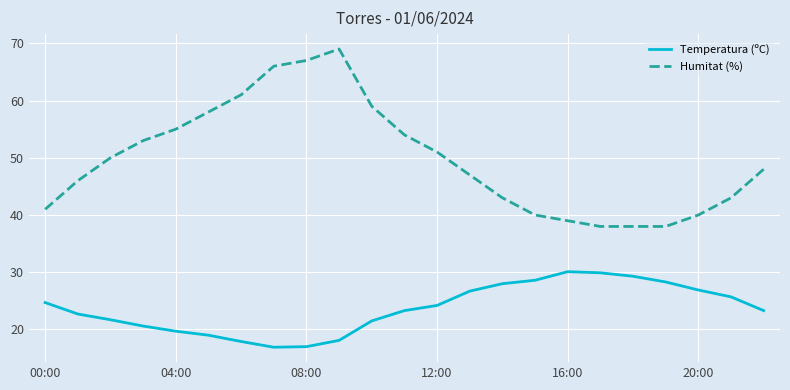

Count the number of categories in the chart.

23